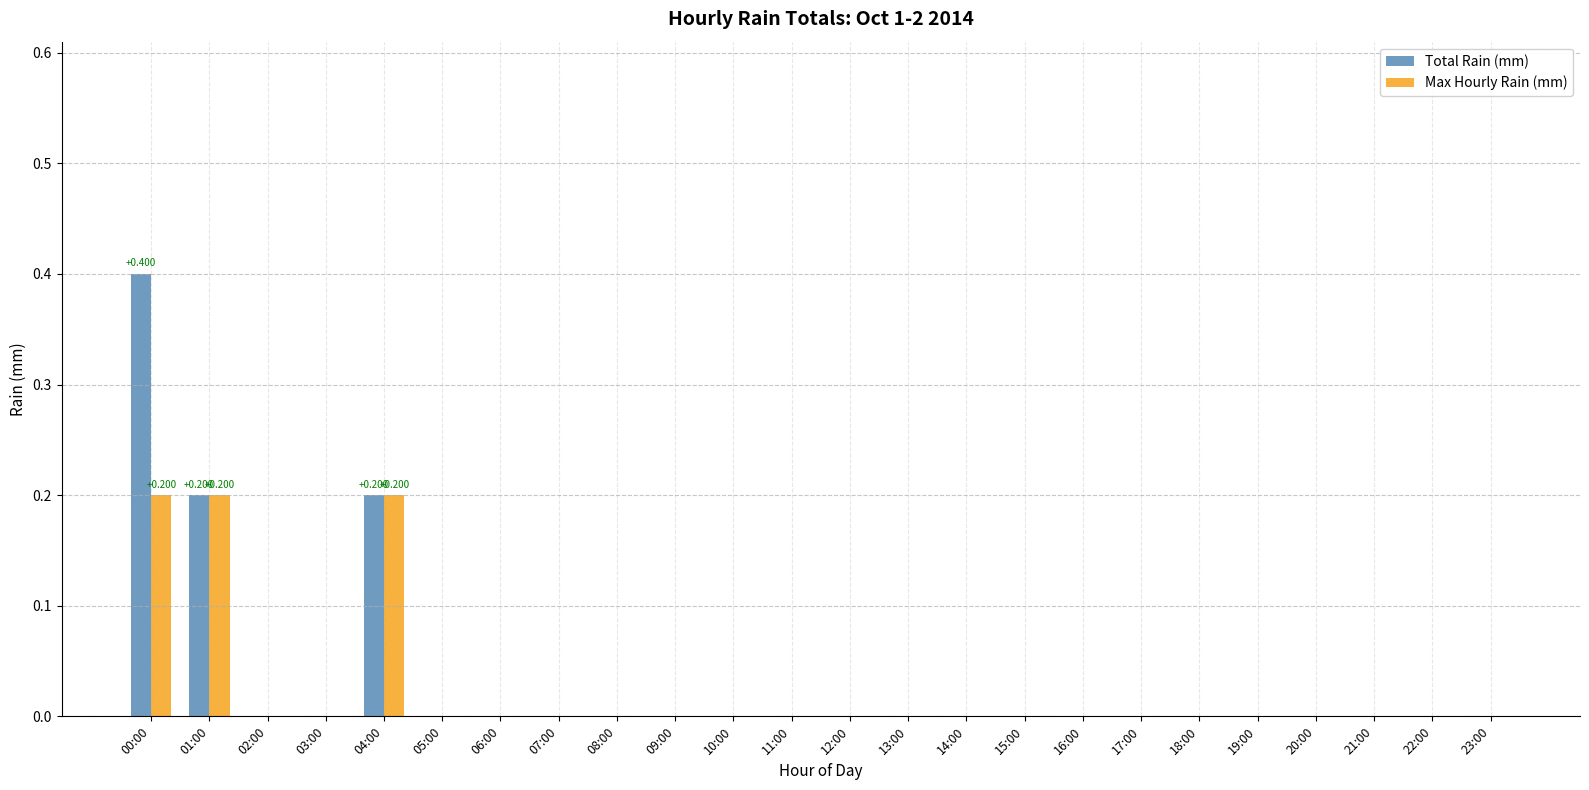

Which series has the largest total across all categories?

Total Rain (mm)